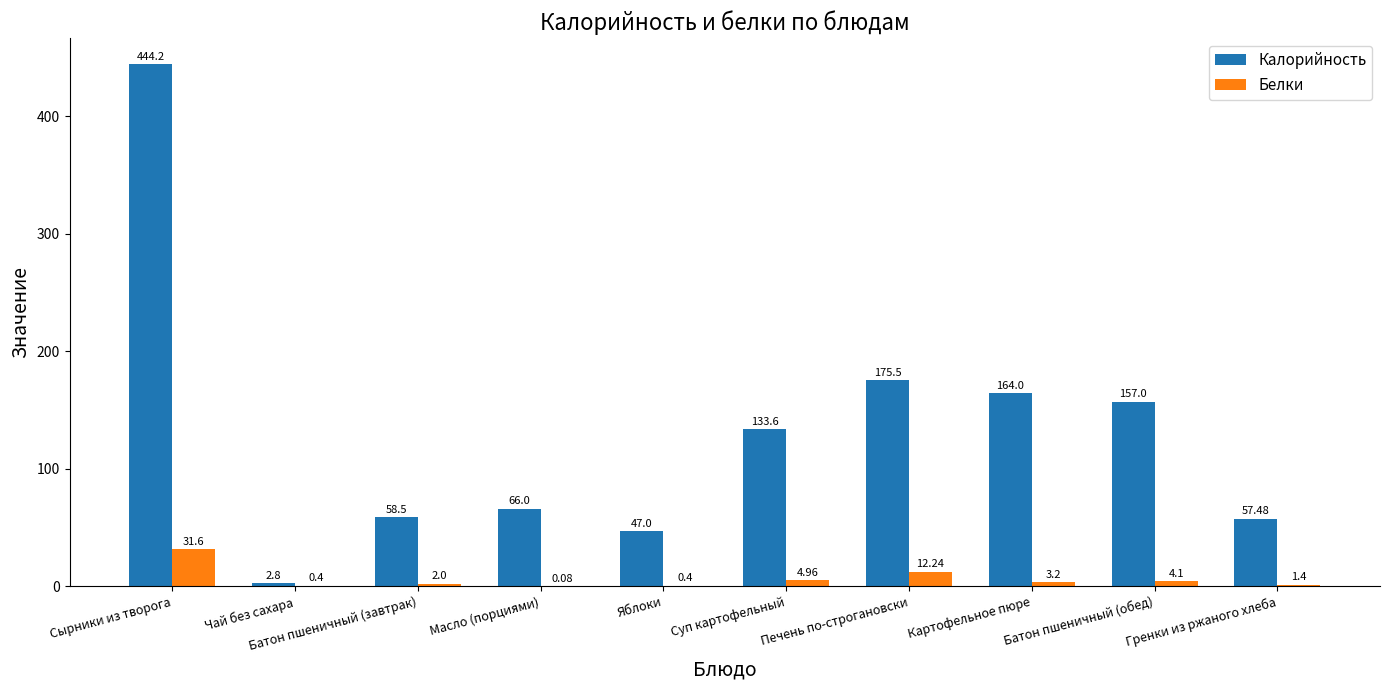

Where is Белки nearest to the value 15?

Печень по-строгановски